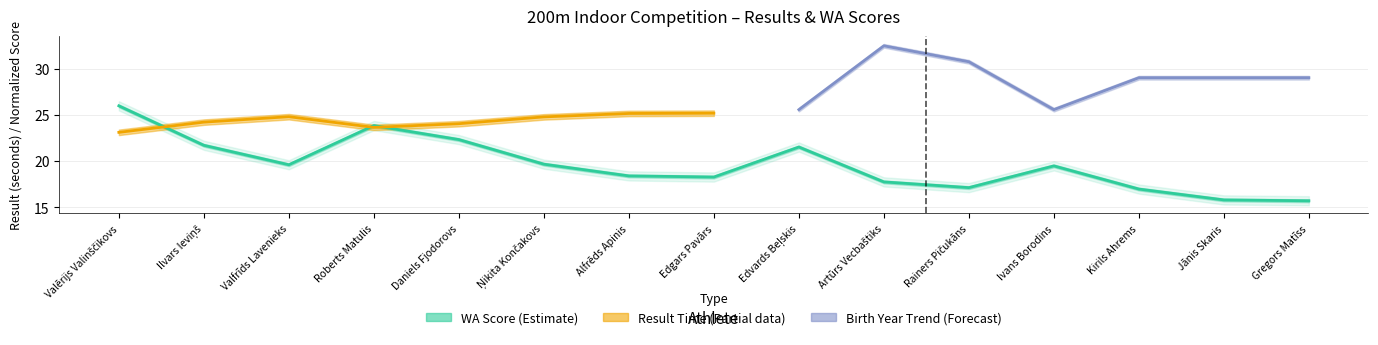

Count the number of values greater than 19.

8